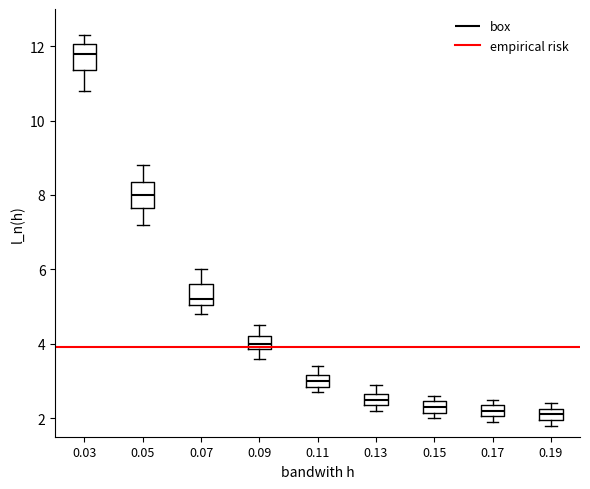

Where is the upper edge of the box at x = 0.19 on the y-axis? The values are not printed on the chart, so give them approximately, as read against the axis.

2.2